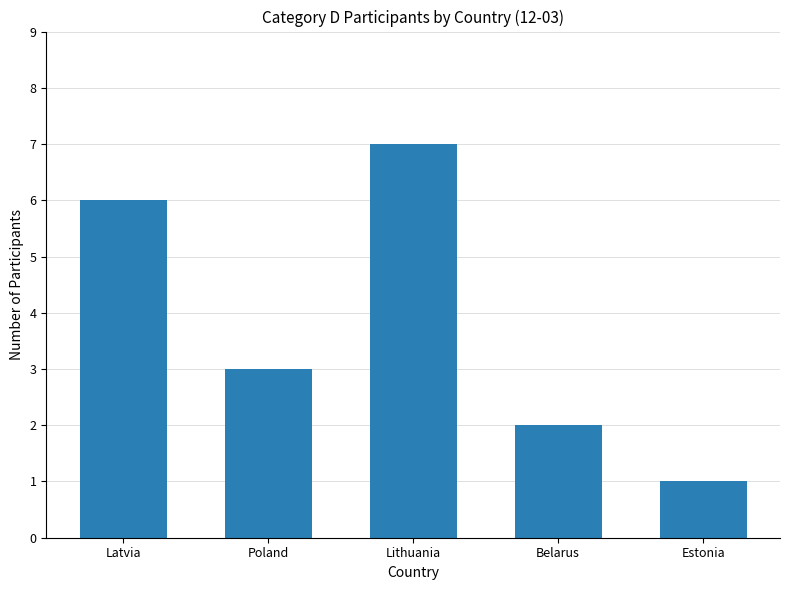

Is it true that the value at Belarus is 2?

True